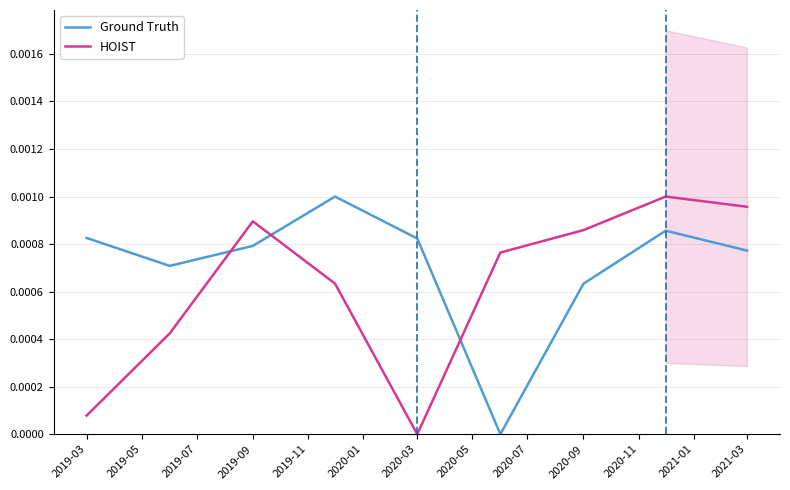

Which series ends up on top after the final intersection of Ground Truth and HOIST?

HOIST